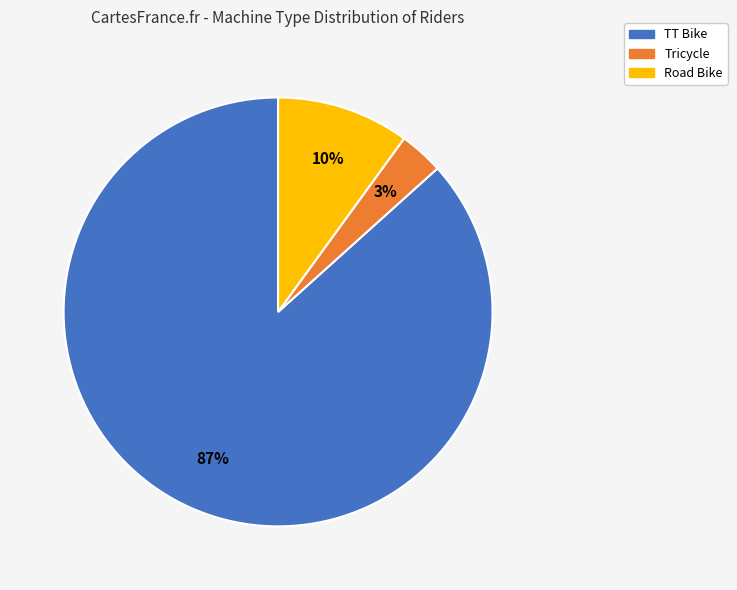

Approximately how many times larger is the value at TT Bike compared to Road Bike?

8.7